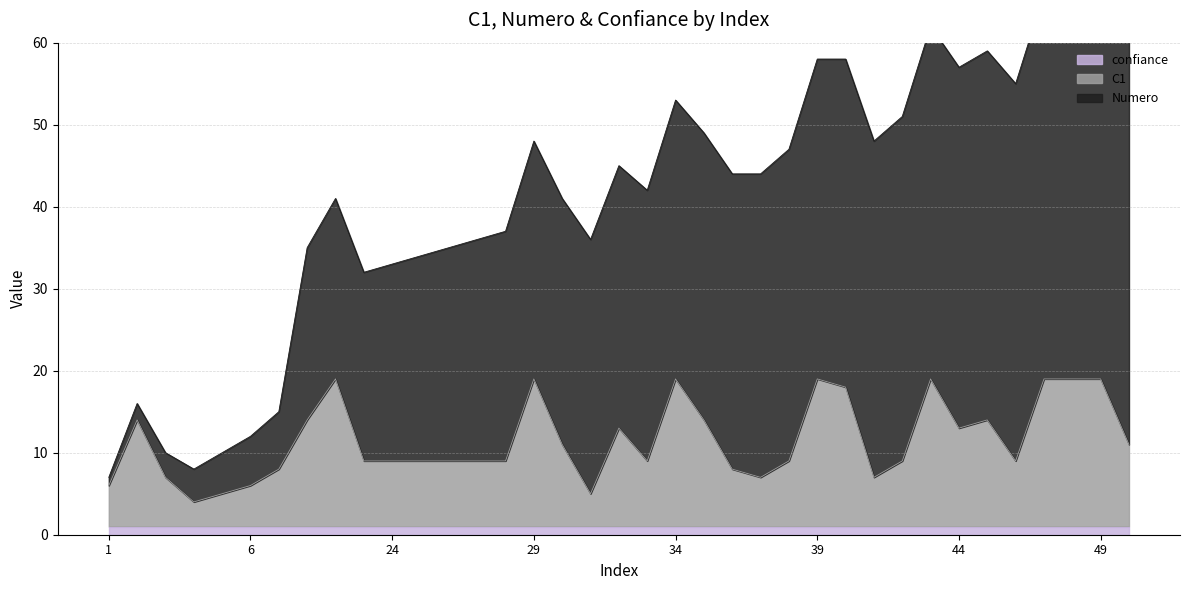

True or false: confiance and Numero intersect in this chart.

False